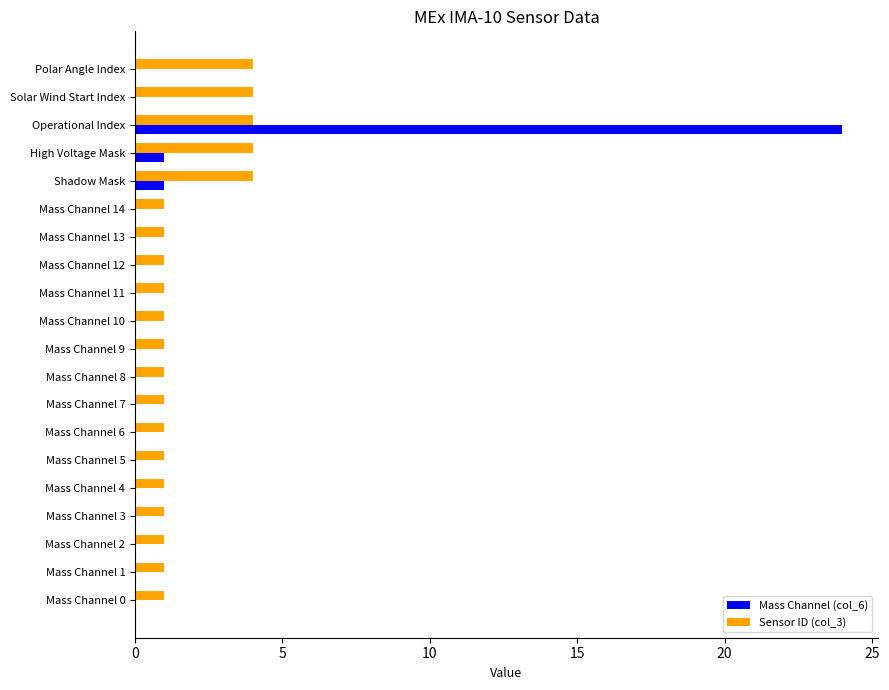

At which category is the sum across all series the highest?

Operational Index